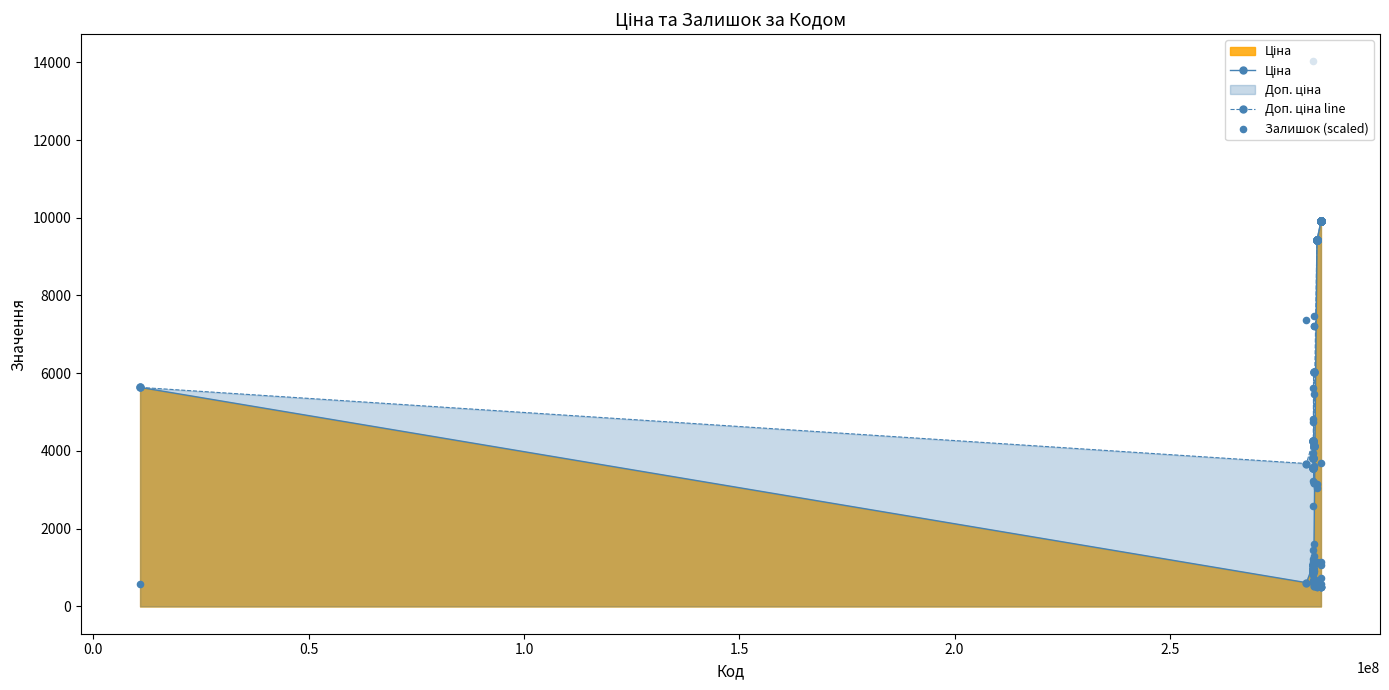

Which series reaches the maximum Y coordinate?

Залишок (scaled)